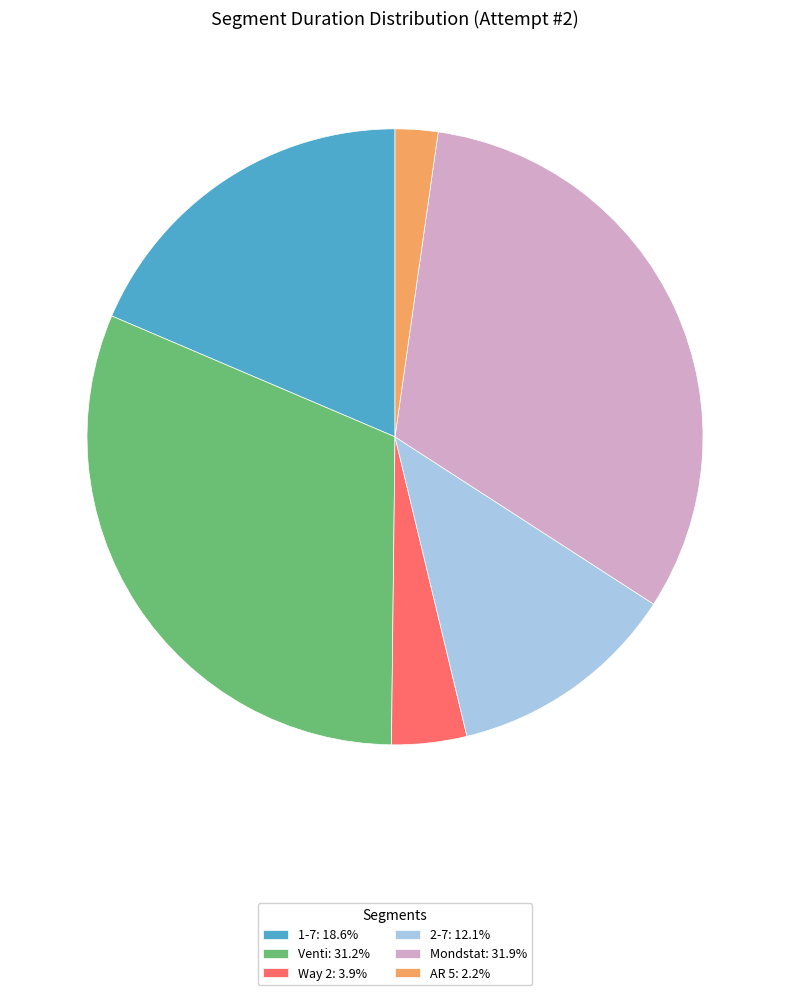

Count the number of slices in the pie.

6